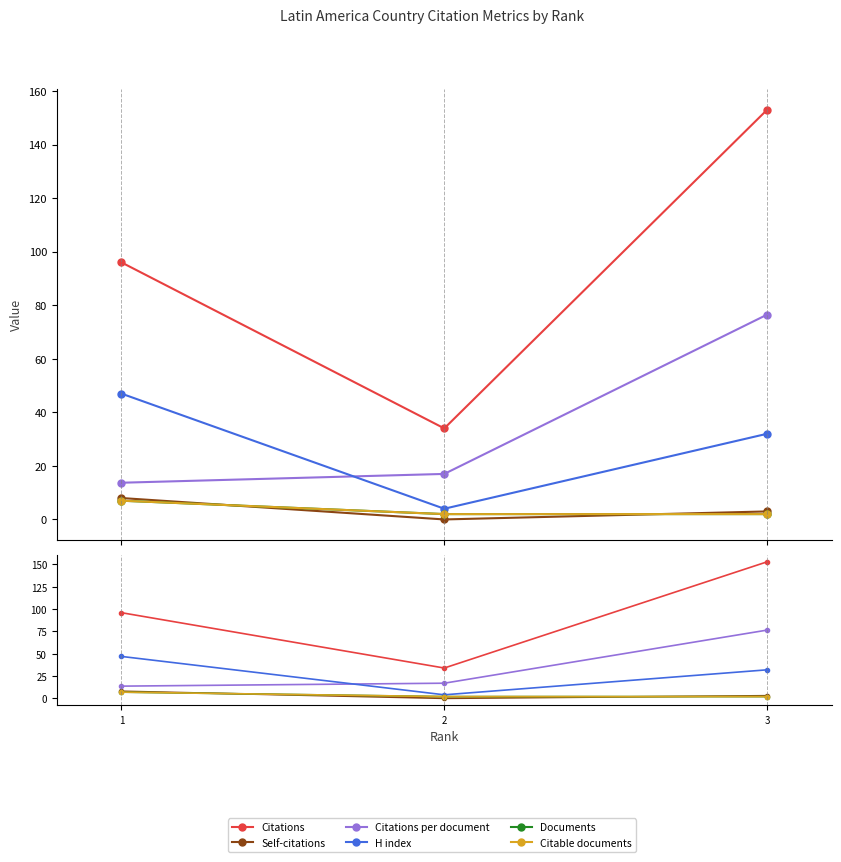

The Self-citations series shows -5.4 at 2. True or false?

False